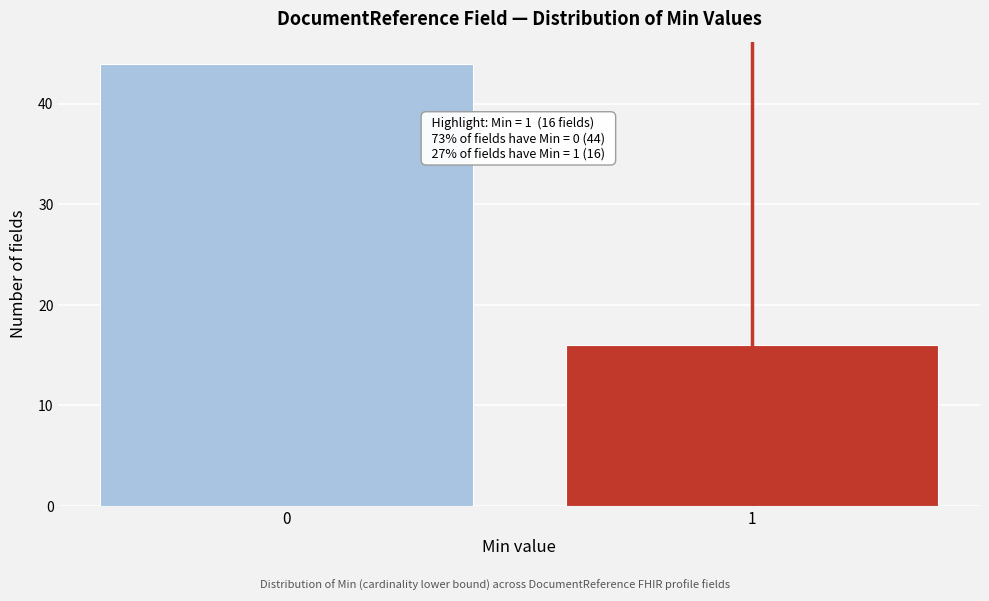

Reading right to left, what are all the values shown in this chart?

1=16	0=44